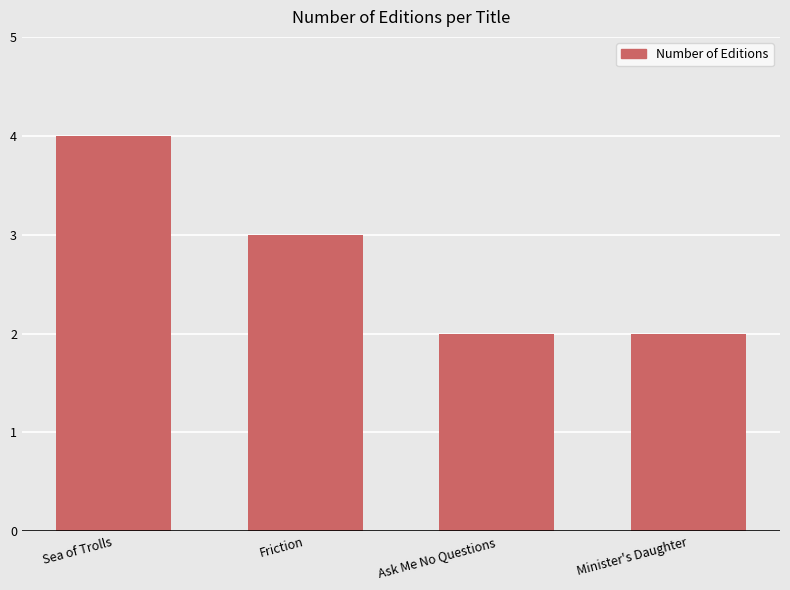

Approximately how many times larger is the value at Minister's Daughter compared to Ask Me No Questions?

1.0